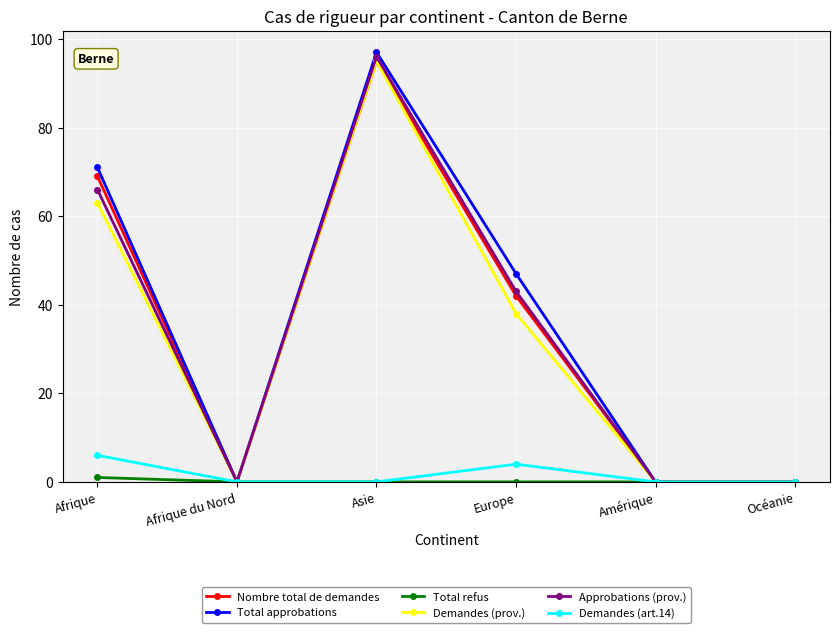

Which series changed the most between Afrique and Europe?

Nombre total de demandes